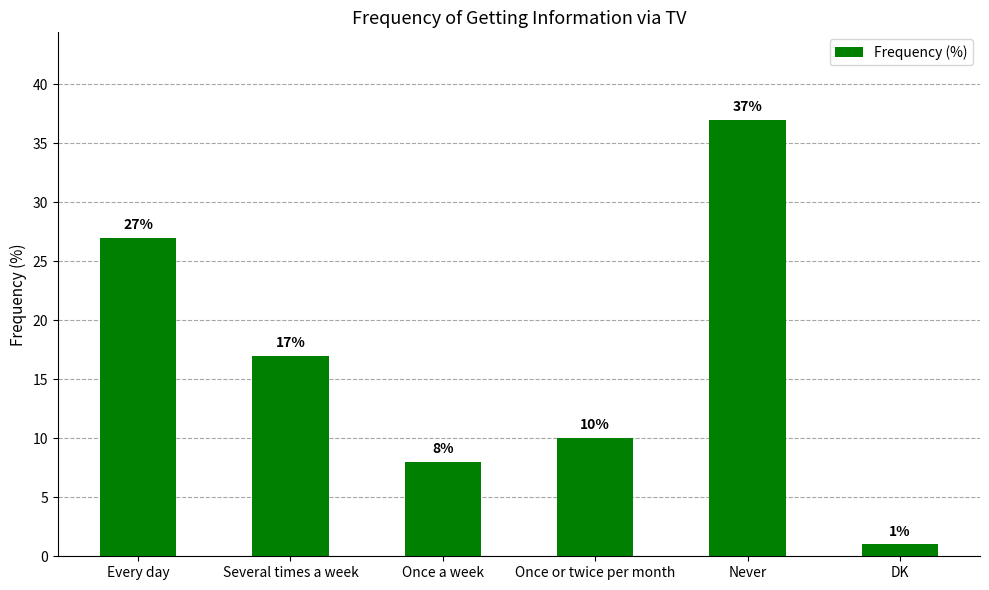

What is the average value?

17